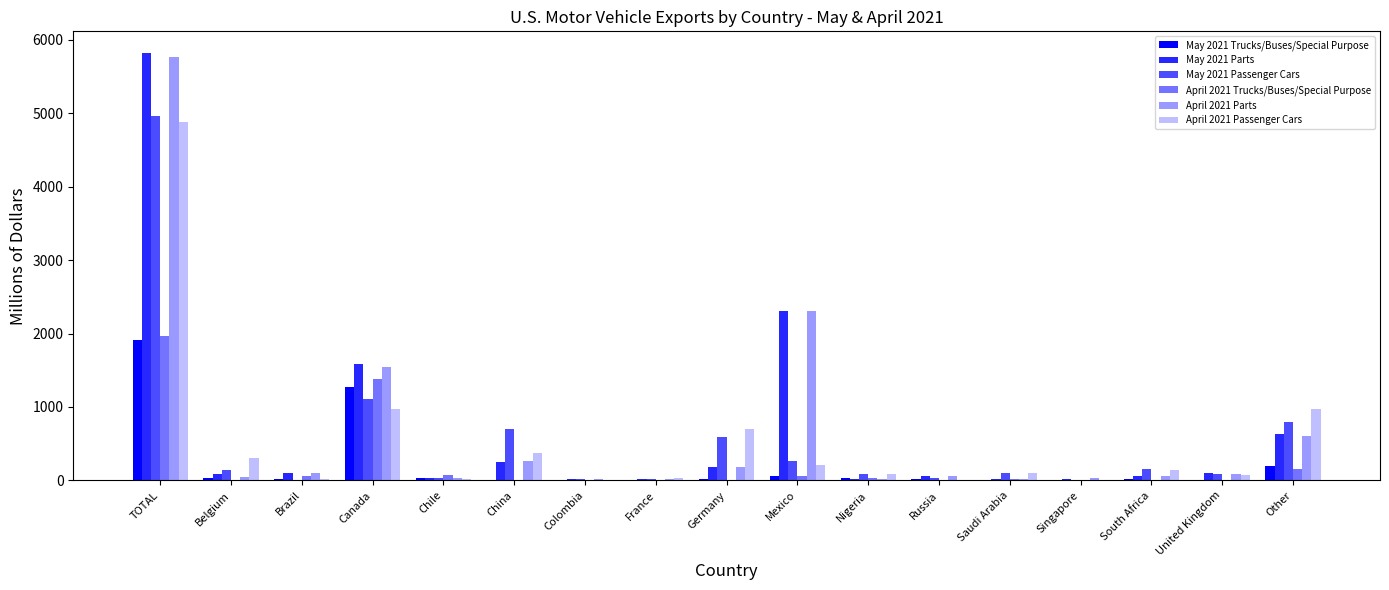

The May 2021 Trucks/Buses/Special Purpose series shows 34 at Chile. True or false?

True